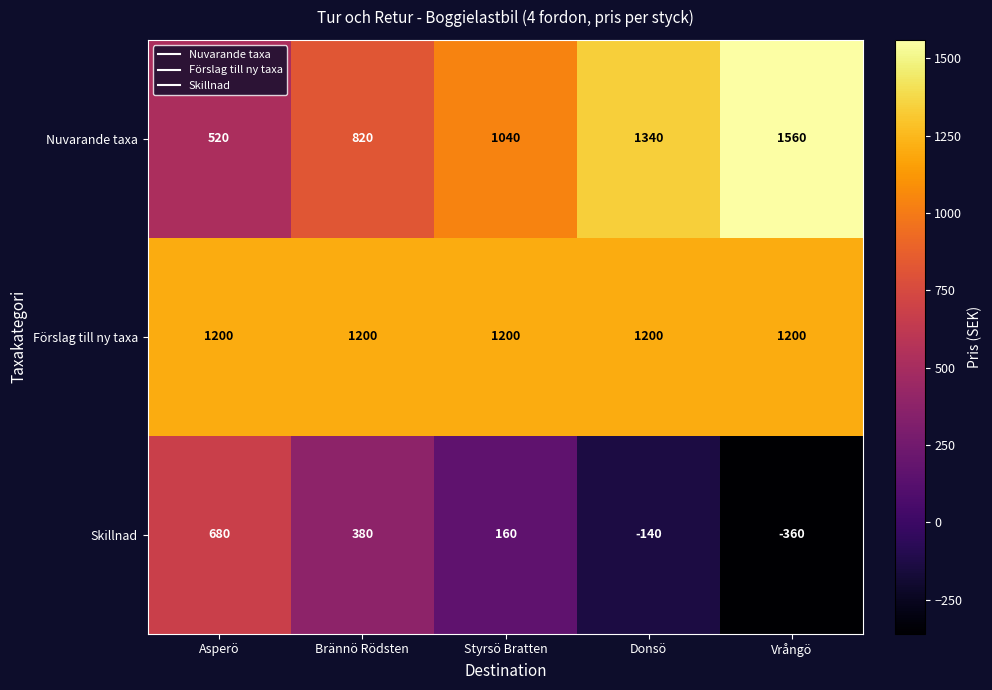

What is the difference between the highest and lowest values at Vrångö?

1920